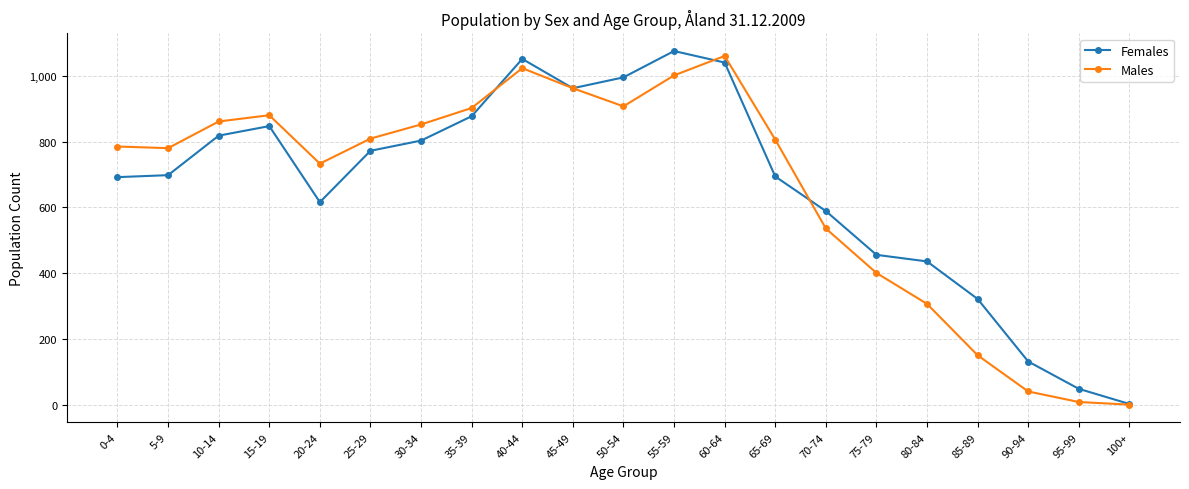

What is the label of the 17th point from the left?

80-84